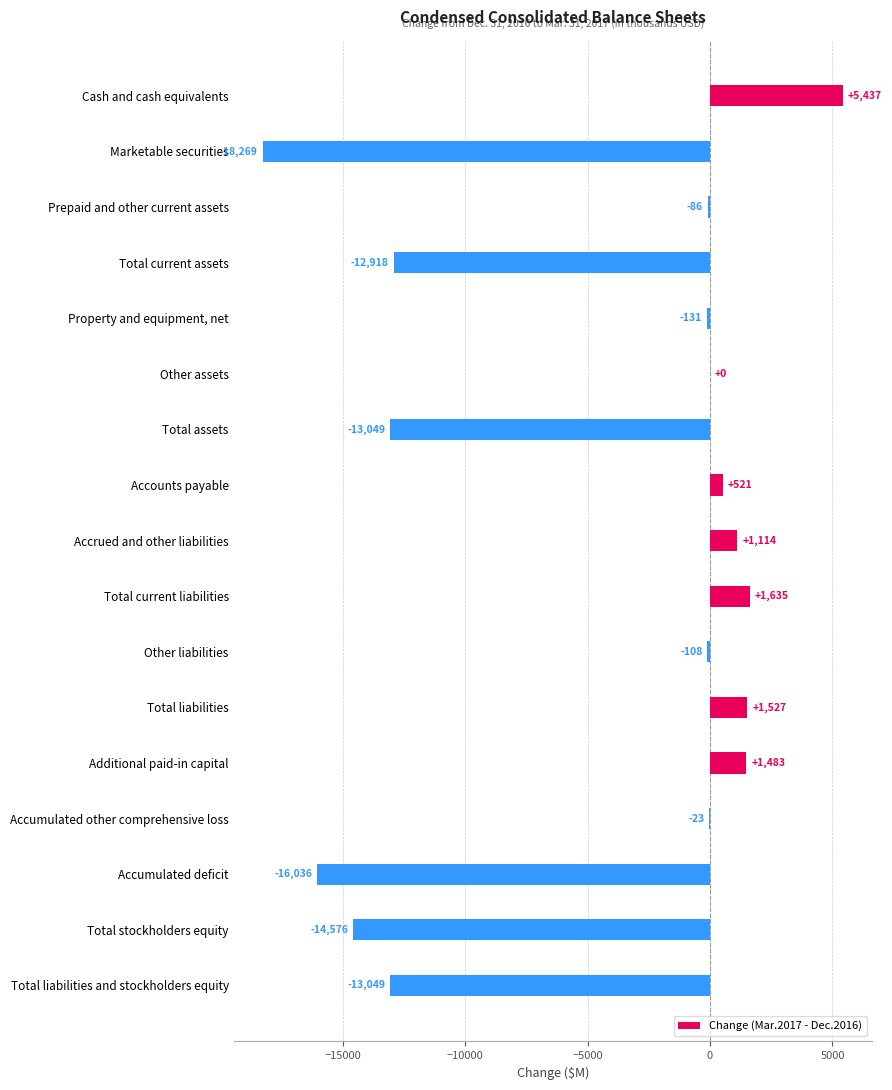

True or false: the data shows -108 at Other liabilities.

True